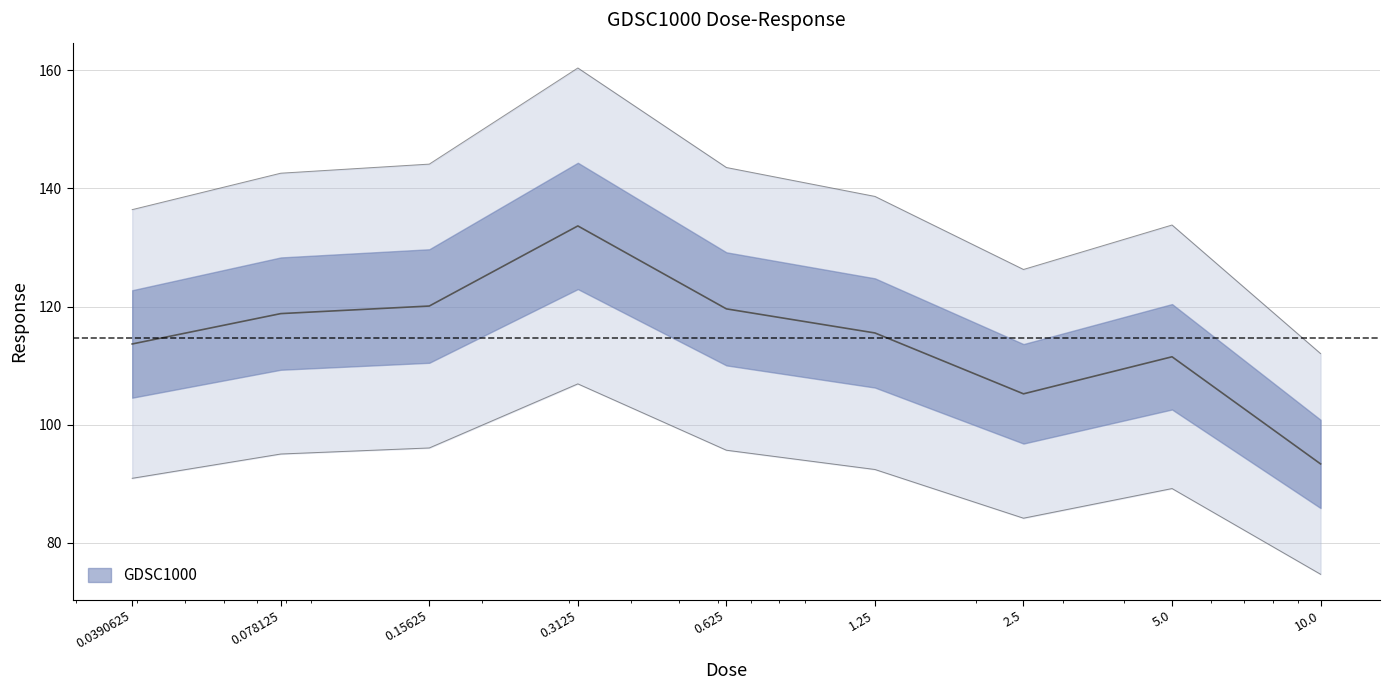

What is the change in value from 0.0390625 to 2.5?

-8.4